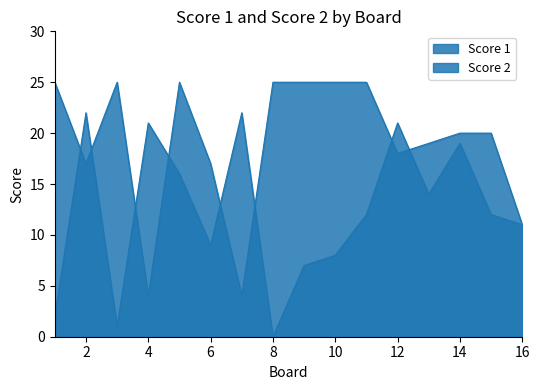

True or false: Score 1 has a value of 20 at 14.

True